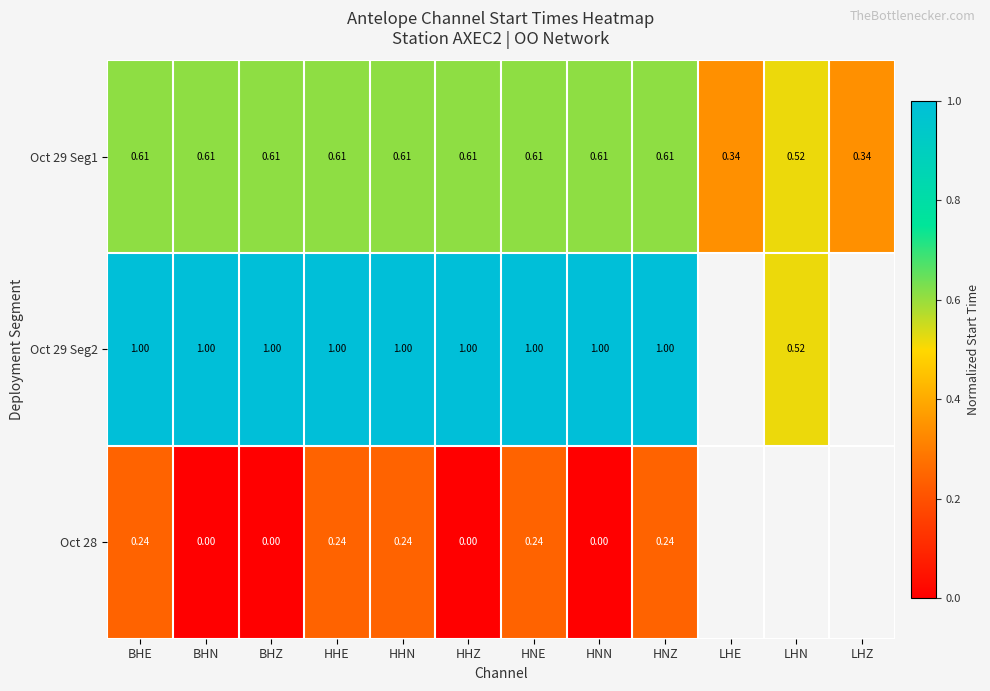

What is the difference between the highest and lowest values at HHE?

0.8